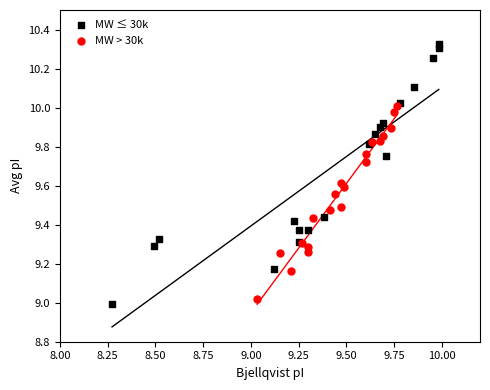

Which series reaches the minimum Y coordinate?

MW ≤ 30k